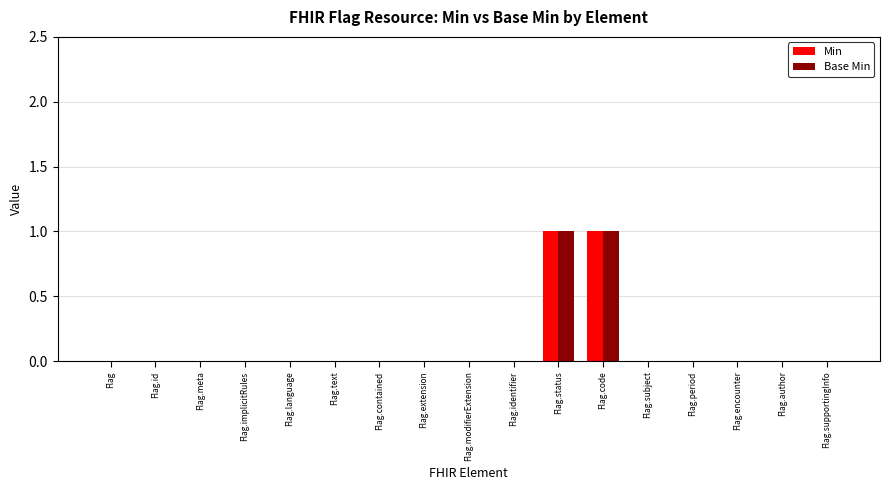

Reading right to left, extract all data points from this chart.

Min: 0	0	0	0	0	1	1	0	0	0	0	0	0	0	0	0	0
Base Min: 0	0	0	0	0	1	1	0	0	0	0	0	0	0	0	0	0